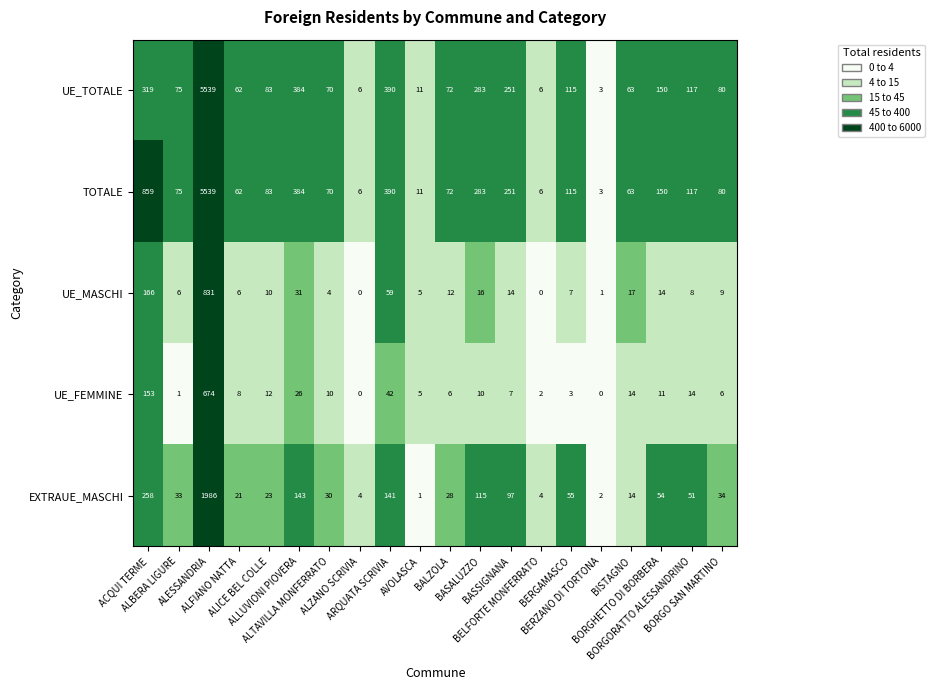

Which series has the largest total across all categories?

TOTALE